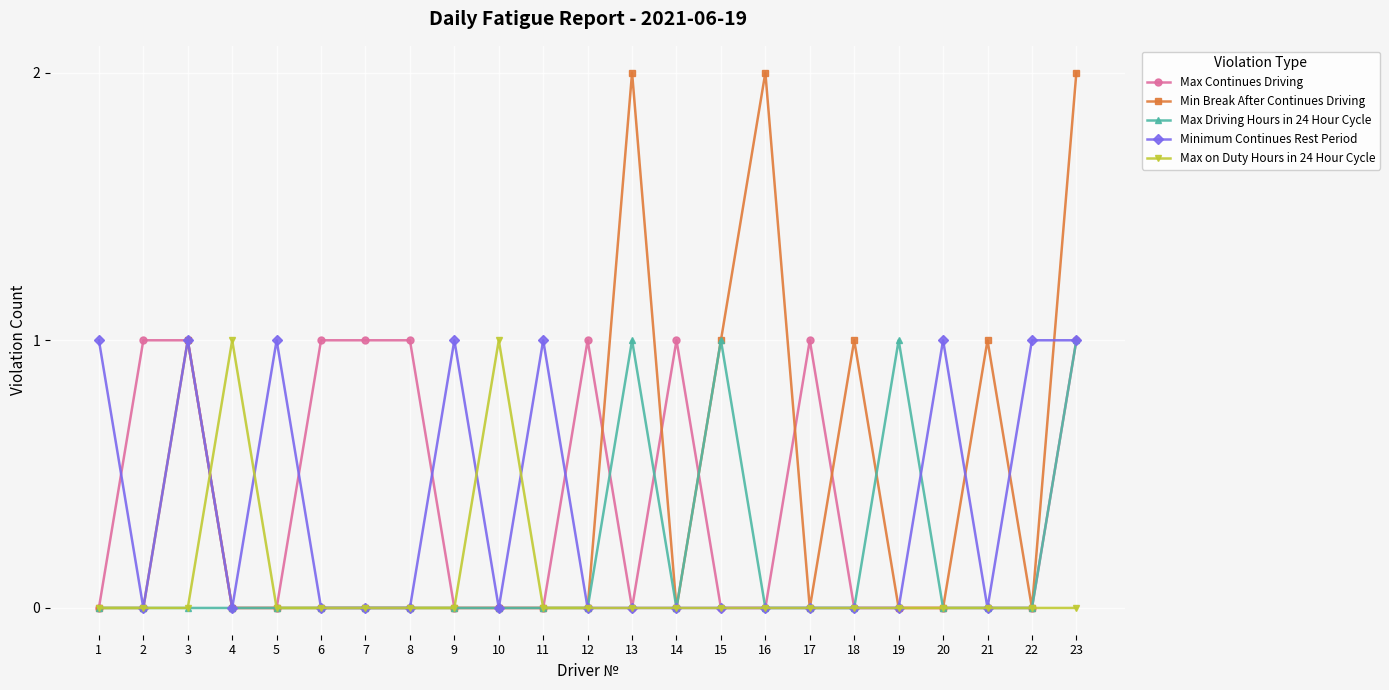

Reading right to left, list all the values displayed in this chart.

Max Continues Driving: 23=1	22=0	21=0	20=0	19=0	18=0	17=1	16=0	15=0	14=1	13=0	12=1	11=0	10=0	9=0	8=1	7=1	6=1	5=0	4=0	3=1	2=1	1=0
Min Break After Continues Driving: 23=2	22=0	21=1	20=0	19=0	18=1	17=0	16=2	15=1	14=0	13=2	12=0	11=0	10=0	9=0	8=0	7=0	6=0	5=0	4=0	3=1	2=0	1=0
Max Driving Hours in 24 Hour Cycle: 23=1	22=0	21=0	20=0	19=1	18=0	17=0	16=0	15=1	14=0	13=1	12=0	11=0	10=0	9=0	8=0	7=0	6=0	5=0	4=0	3=0	2=0	1=0
Minimum Continues Rest Period: 23=1	22=1	21=0	20=1	19=0	18=0	17=0	16=0	15=0	14=0	13=0	12=0	11=1	10=0	9=1	8=0	7=0	6=0	5=1	4=0	3=1	2=0	1=1
Max on Duty Hours in 24 Hour Cycle: 23=0	22=0	21=0	20=0	19=0	18=0	17=0	16=0	15=0	14=0	13=0	12=0	11=0	10=1	9=0	8=0	7=0	6=0	5=0	4=1	3=0	2=0	1=0